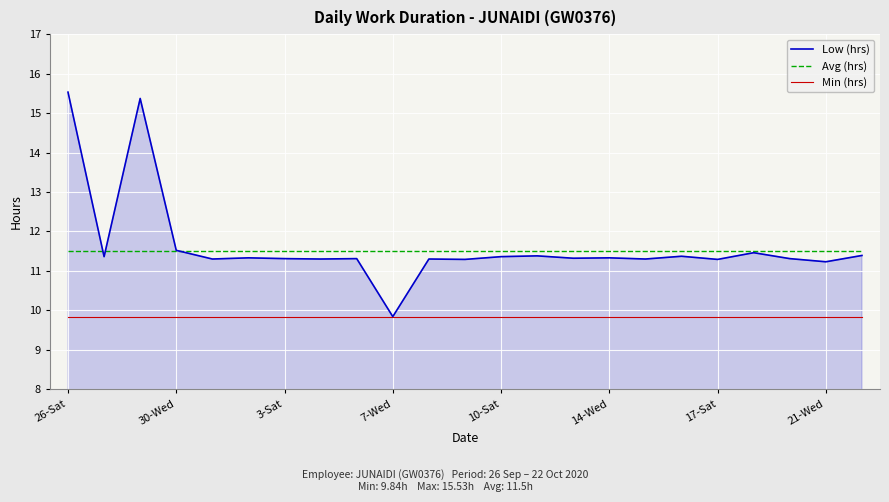

Does the chart display data point markers on the line(s)?

No